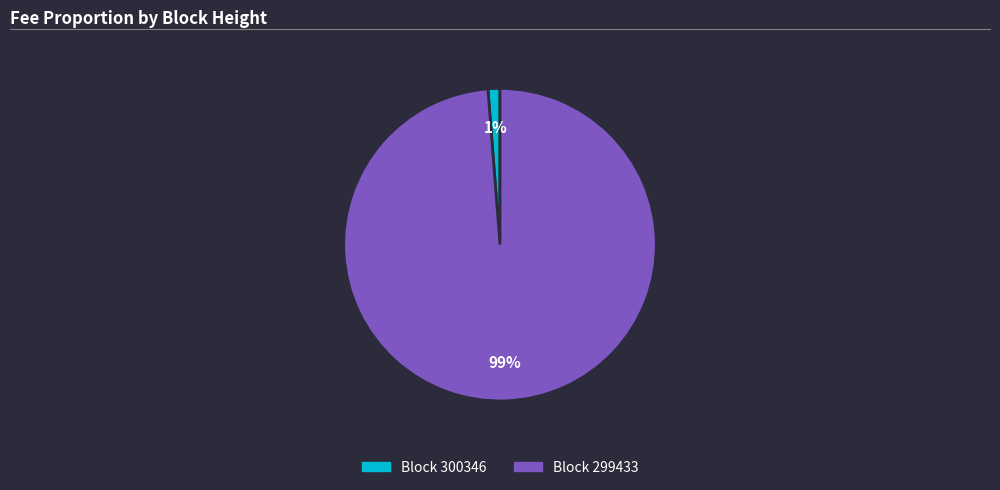

Is there any slice that represents more than half of the pie?

Yes